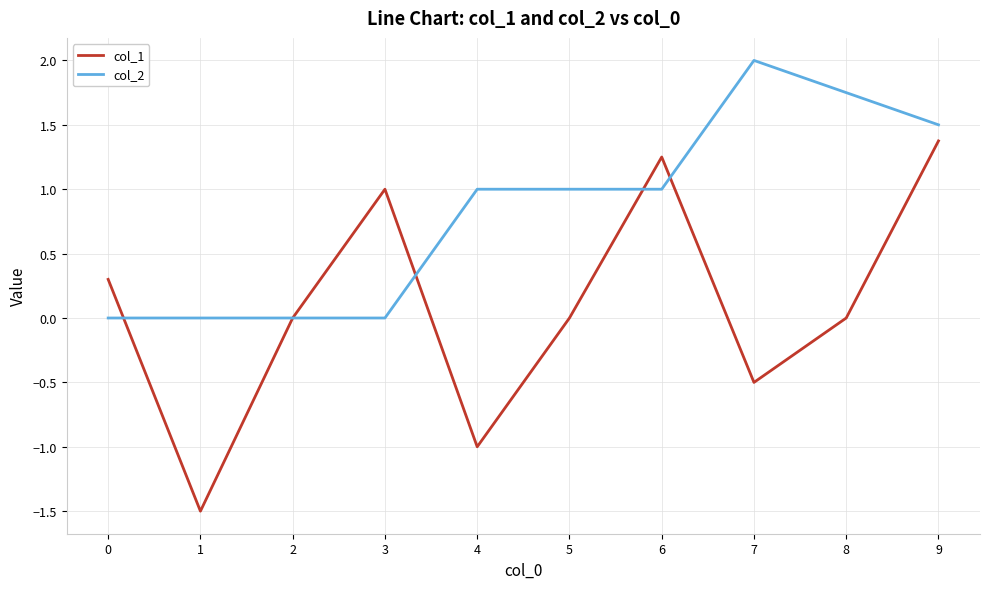

Which series has the widest spread of values?

col_1